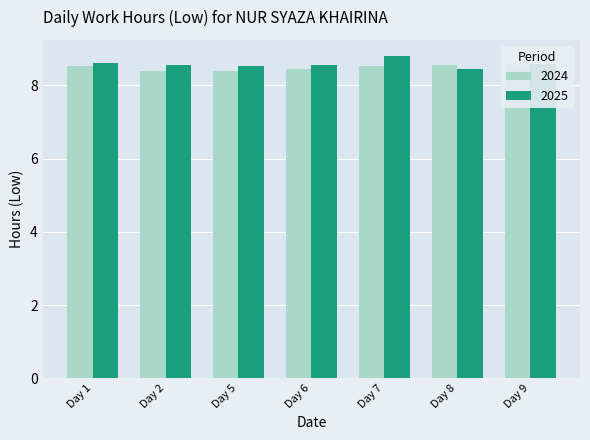

What is the difference between the maximum and minimum values in the 2025 series?

0.4